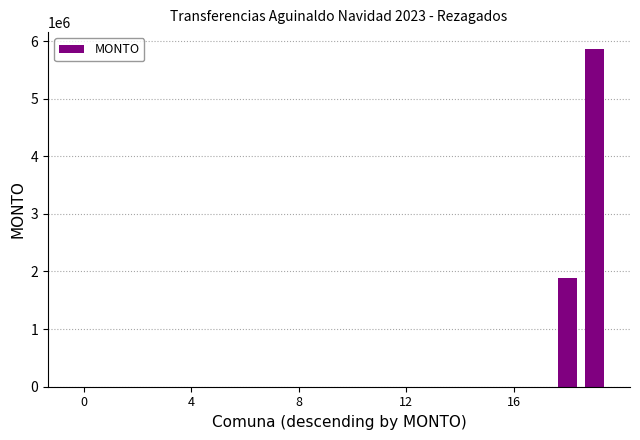

What is the greatest value displayed?

5861282